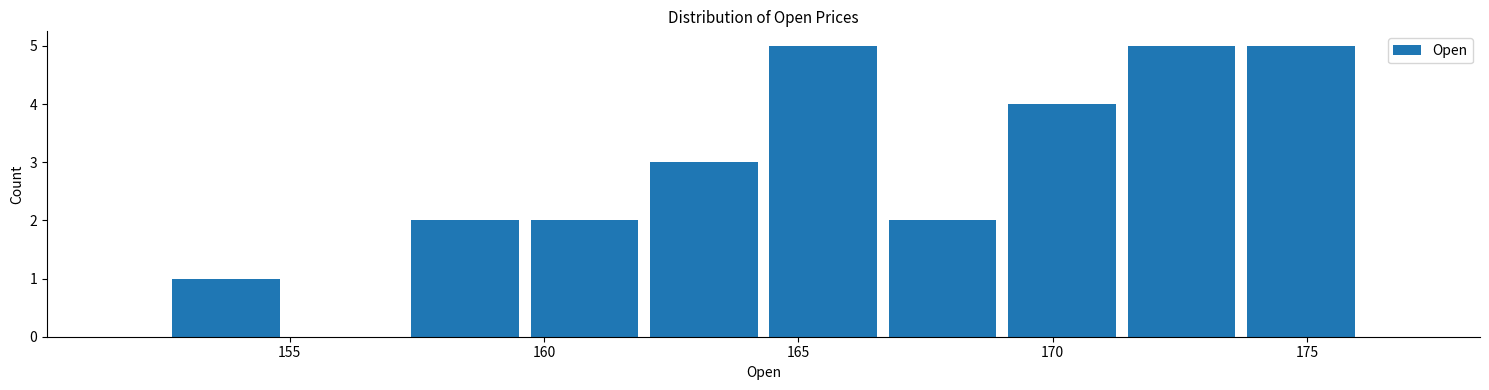

Reading left to right, transcribe this chart: for each bar, give the range it covers on the x-axis and its height. Neither the bar edges nor the heights are printed on the chart, so give them approximately, as read against the axes.

152.5 to 155.0: 1
155.0 to 157.5: 0
157.5 to 159.5: 2
159.5 to 162.0: 2
162.0 to 164.5: 3
164.5 to 166.5: 5
166.5 to 169.0: 2
169.0 to 171.5: 4
171.5 to 173.5: 5
173.5 to 176.0: 5